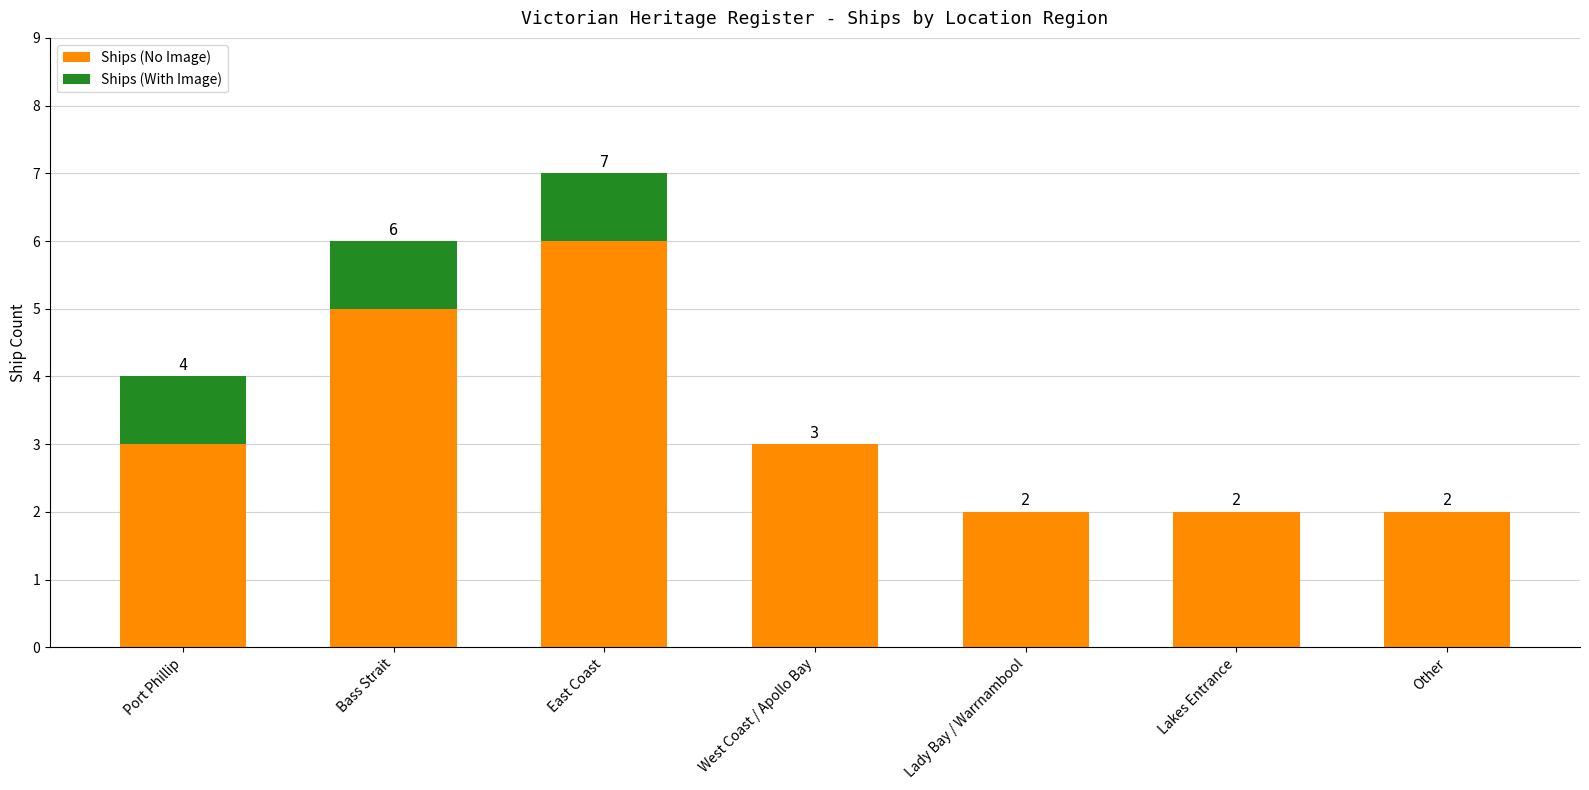

How many categories are shown in the chart?

7